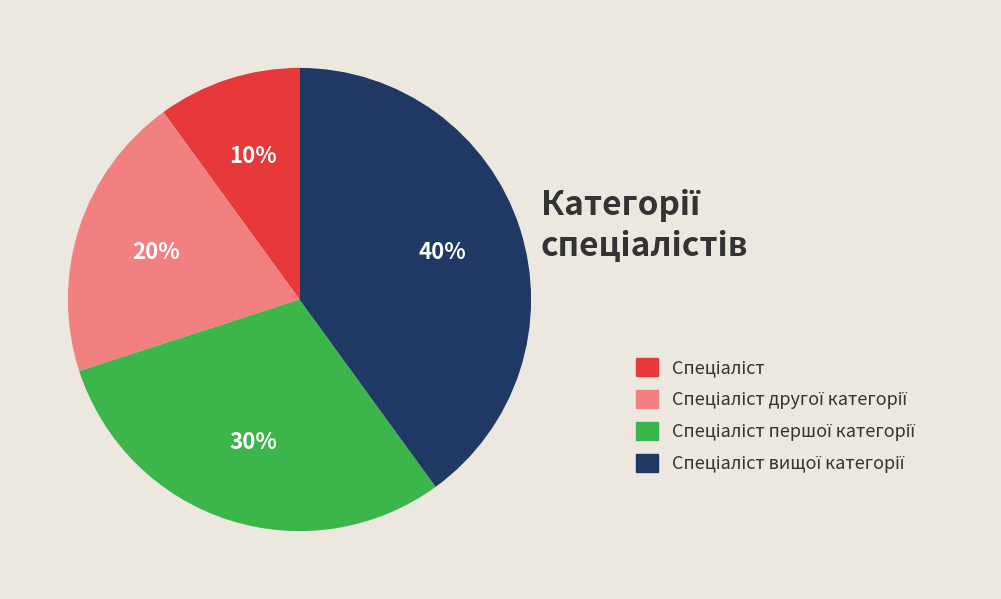

To the nearest percent, what is the difference between the largest and smallest slice percentages?

30%